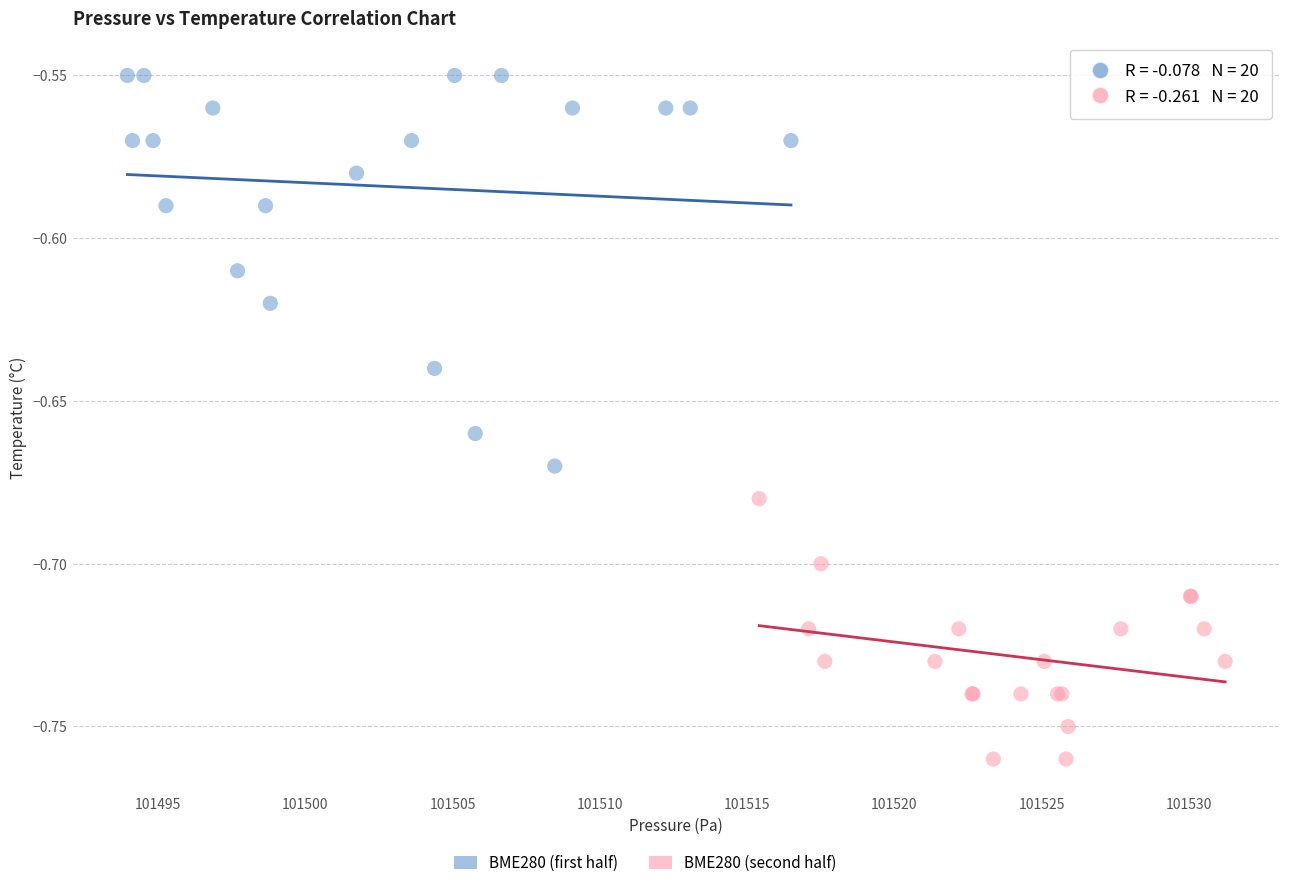

Which series has the widest spread of Y values?

BME280 (first half)